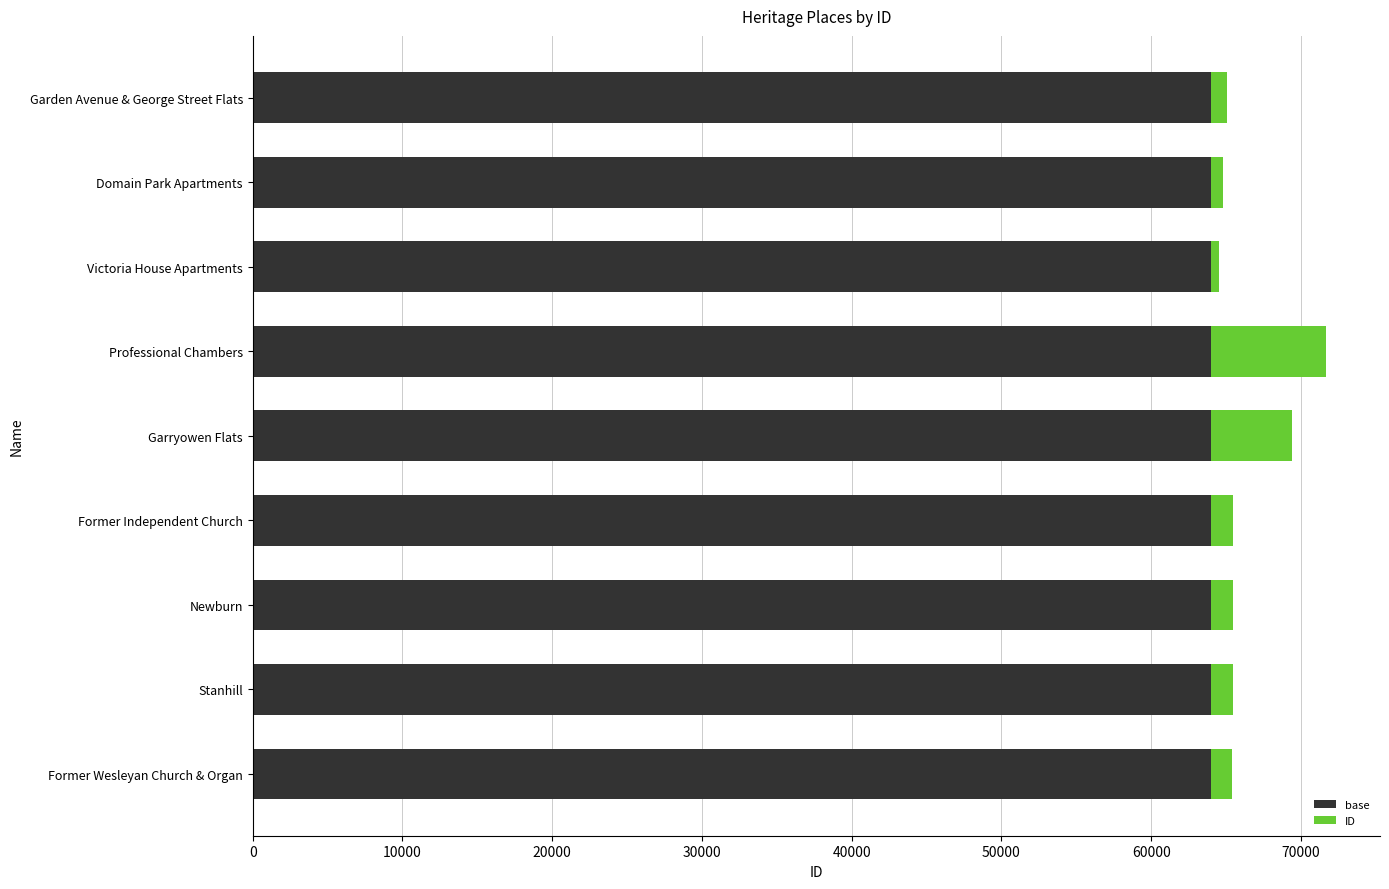

Is it true that base equals 35328 at Garryowen Flats?

False